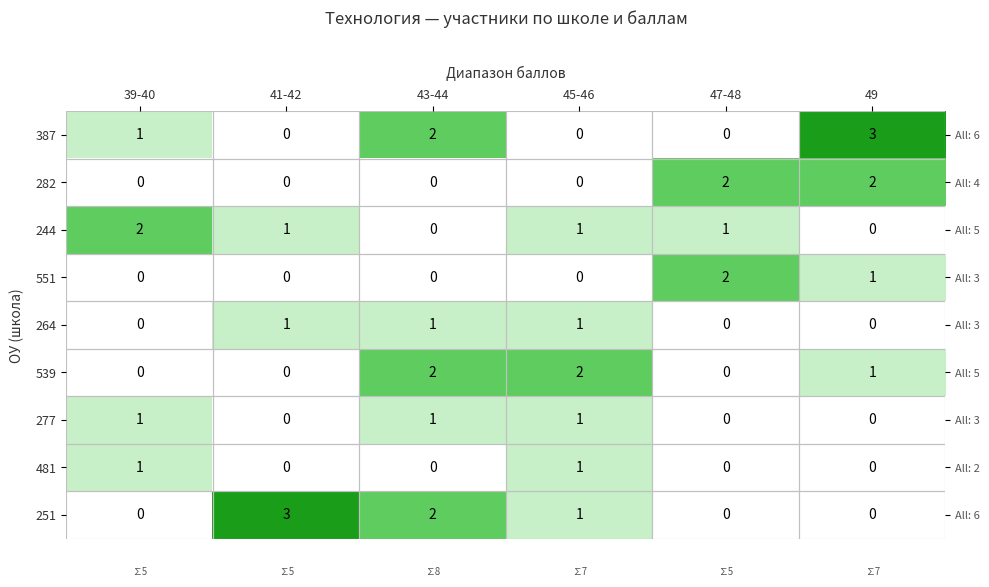

At how many categories does at least one series exceed 0?

6